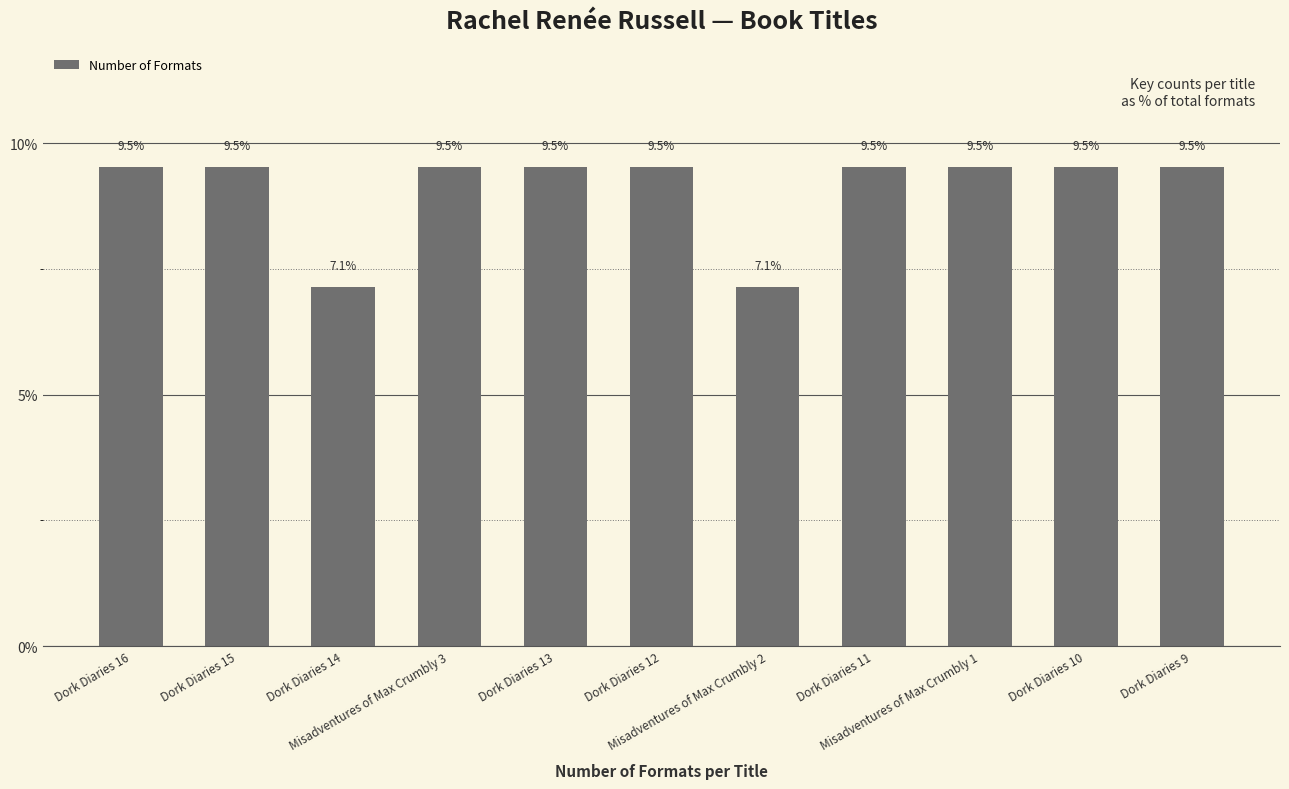

At which label does the data first exceed 9?

Dork Diaries 16